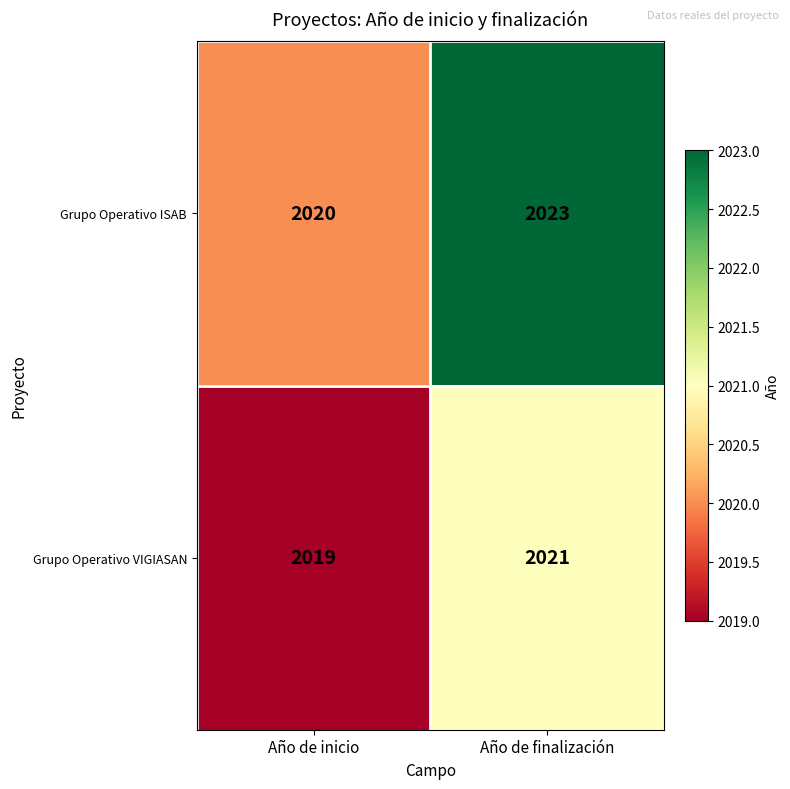

What is the approximate value of Grupo Operativo VIGIASAN at Año de finalización?

2021